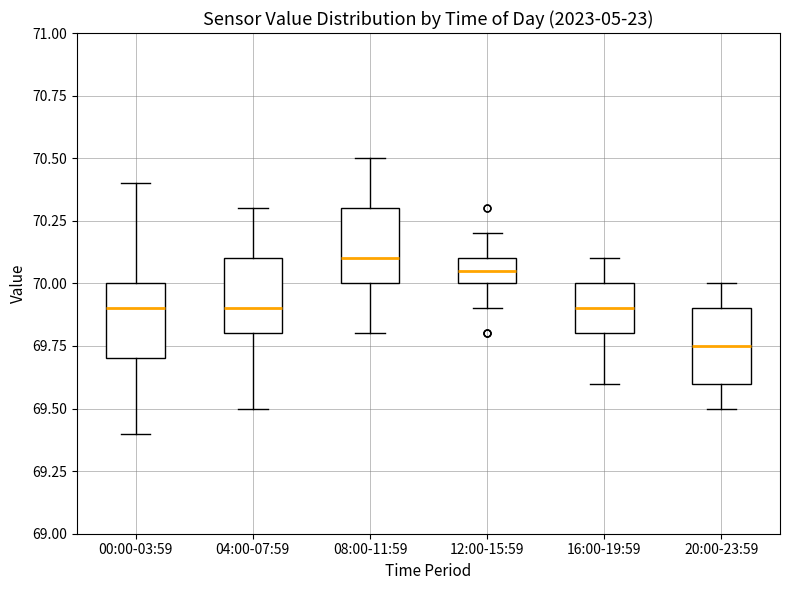

Where does the median line of the box for 08:00-11:59 sit on the y-axis? The values are not printed on the chart, so give them approximately, as read against the axis.

70.10